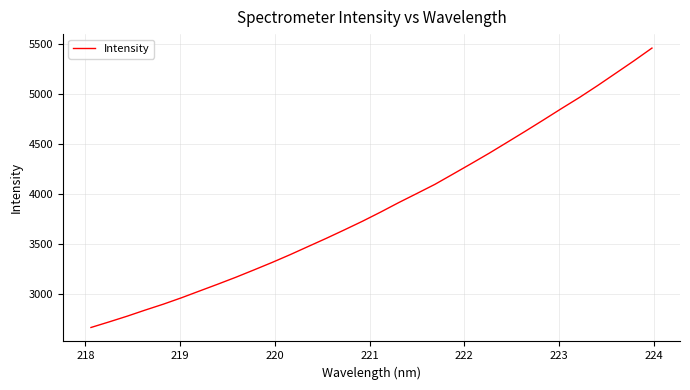

What is the maximum value shown in the chart?

5463.3